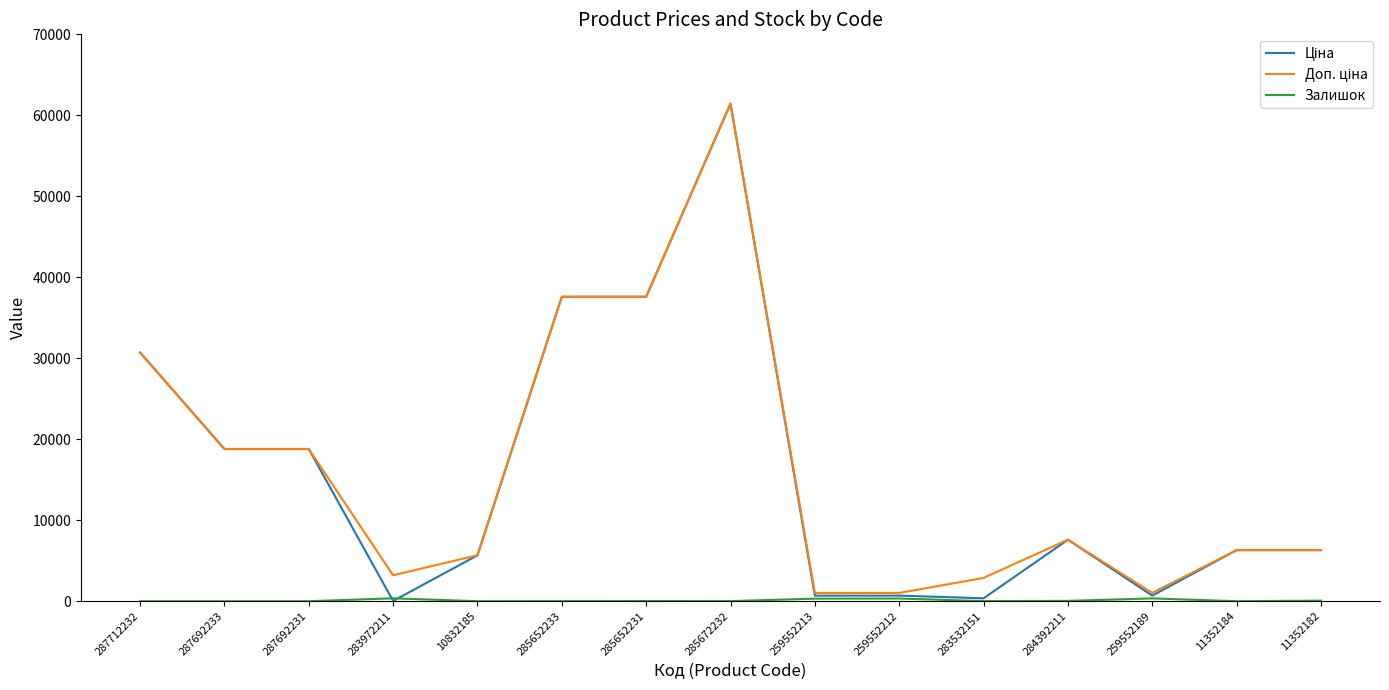

What is the maximum value shown in the chart?

61434.3